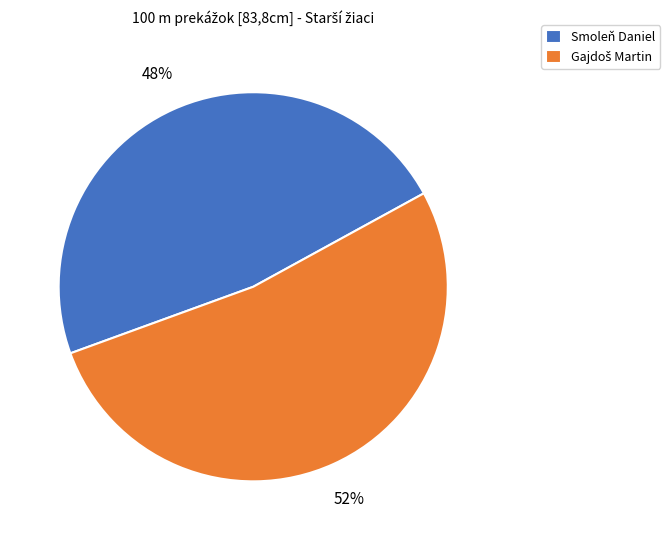

Does any single category account for the majority?

Yes